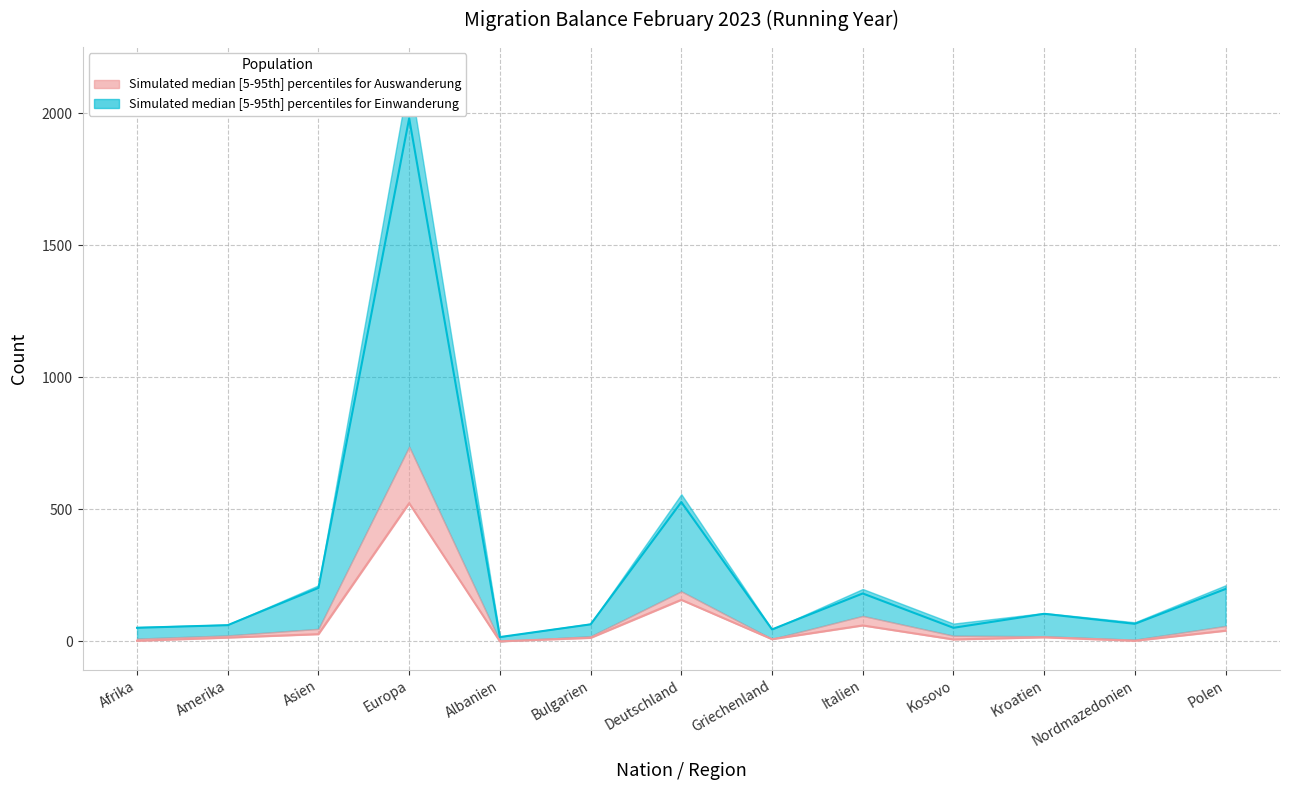

What is the average value of the Einwanderung Total (lower) series?

95